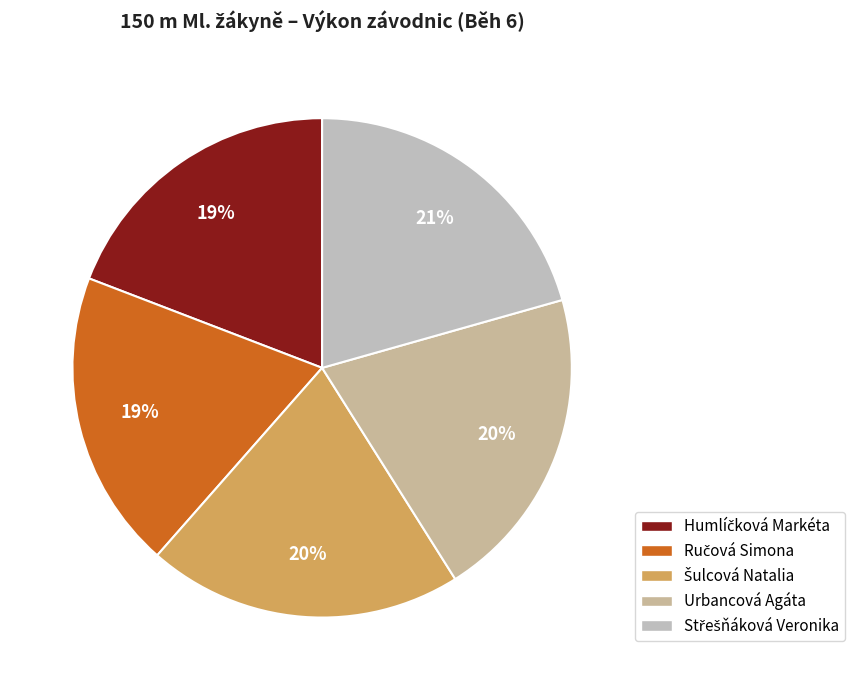

What is the change in value from Šulcová Natalia to Střešňáková Veronika?

+0.2